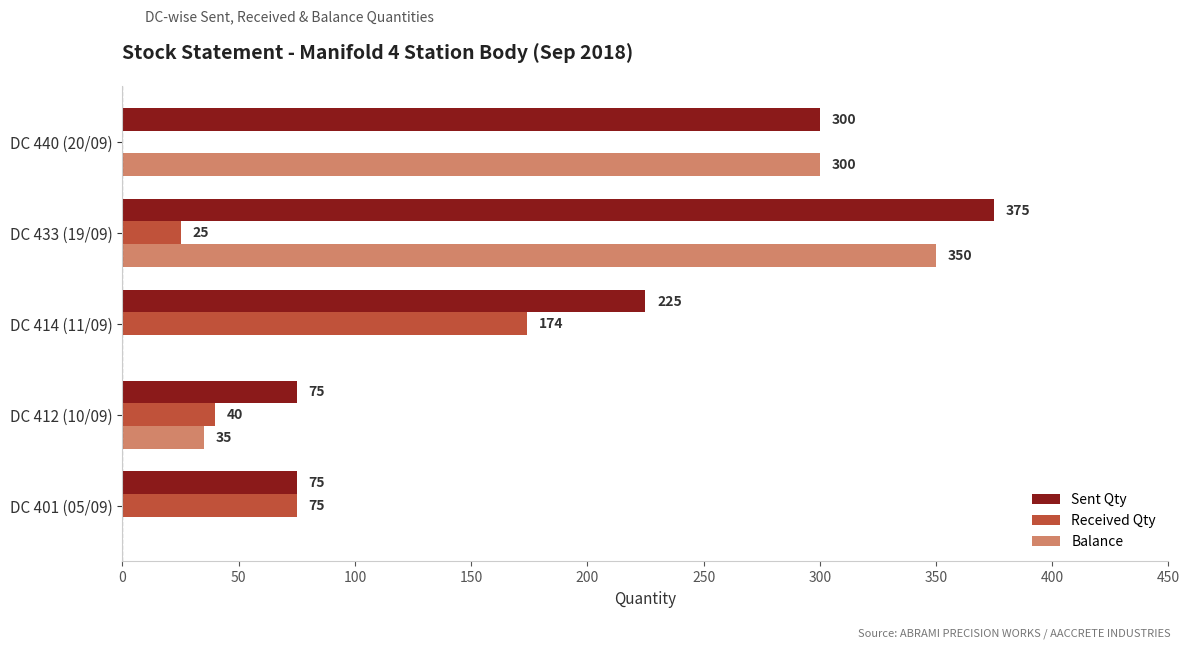

How many Sent Qty values are between 75 and 300?

4